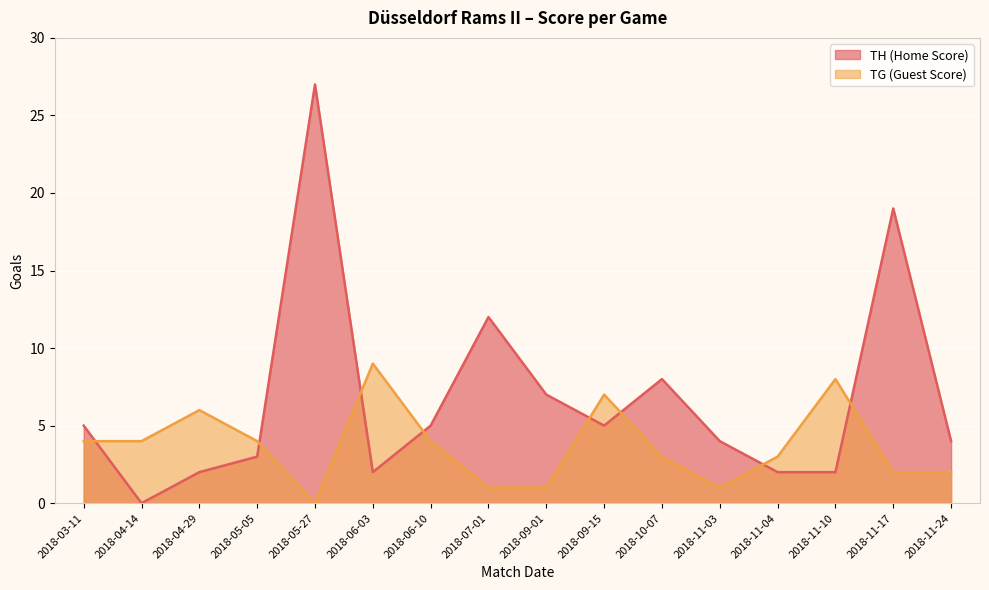

Between 2018-06-03 and 2018-09-15, which is larger?

2018-09-15